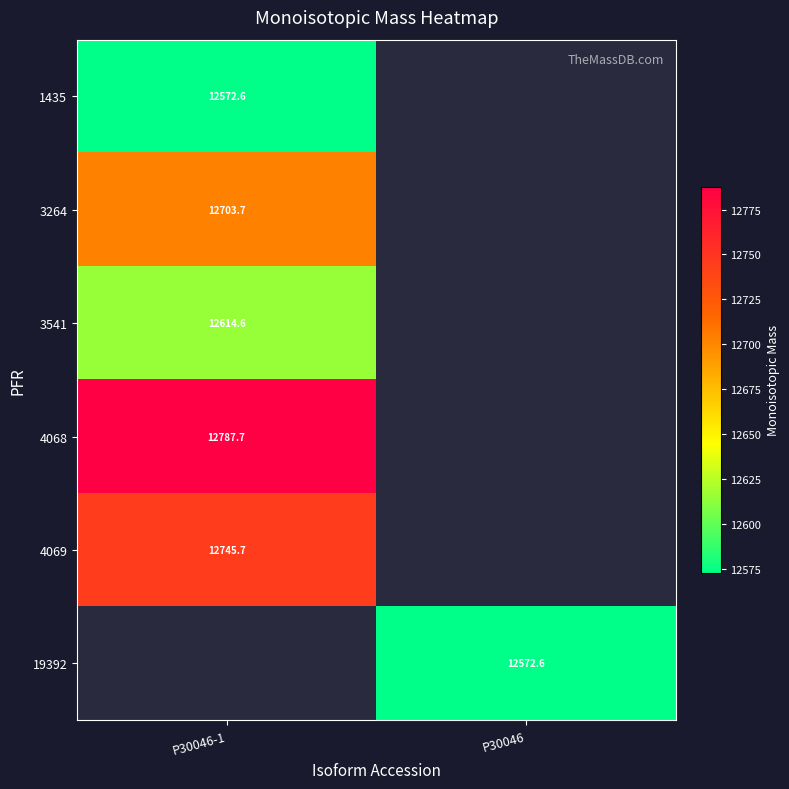

Is the value of 1435 at P30046-1 greater than the value of 4068 at P30046-1?

No